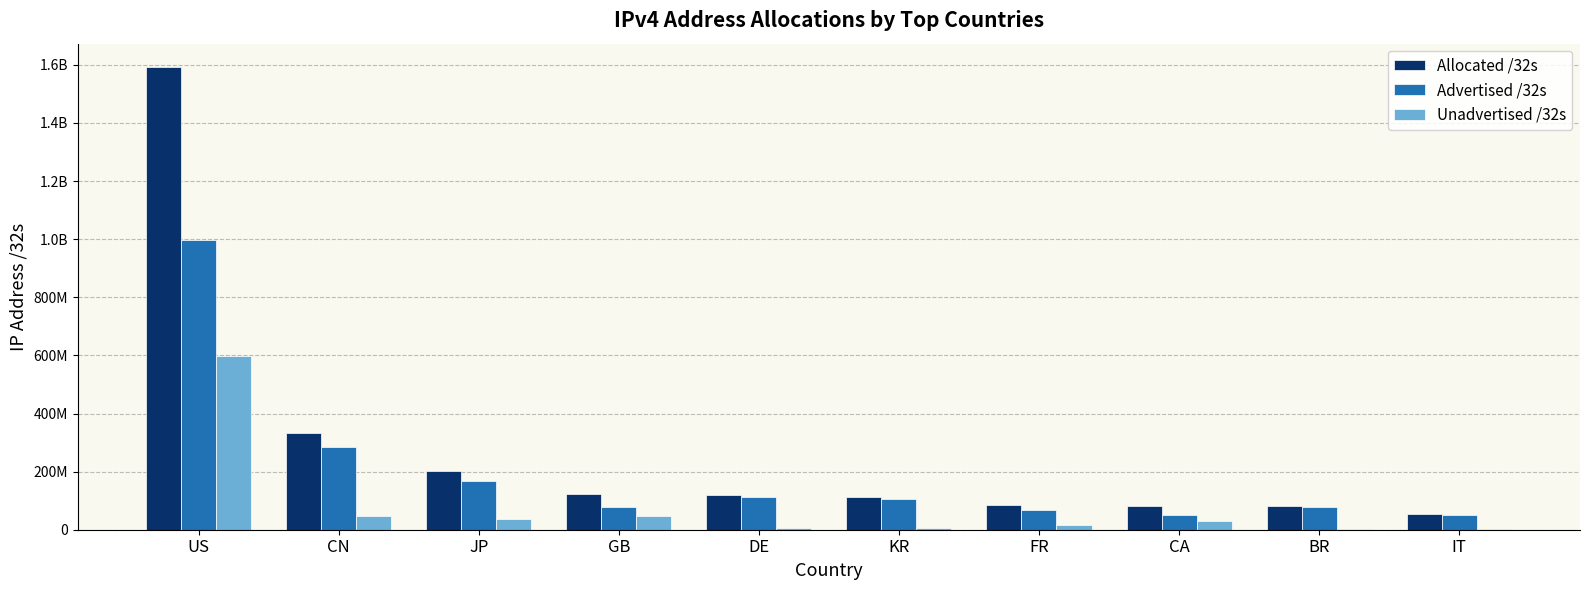

What are all the series names shown in the legend?

Allocated /32s, Advertised /32s, Unadvertised /32s